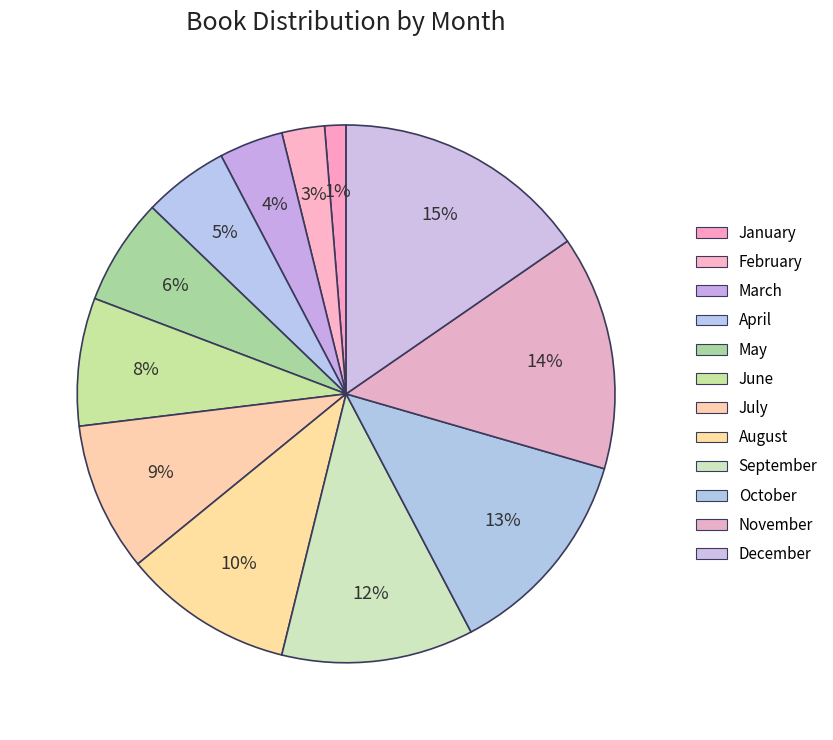

What percentage is the December slice, to the nearest percent?

15%